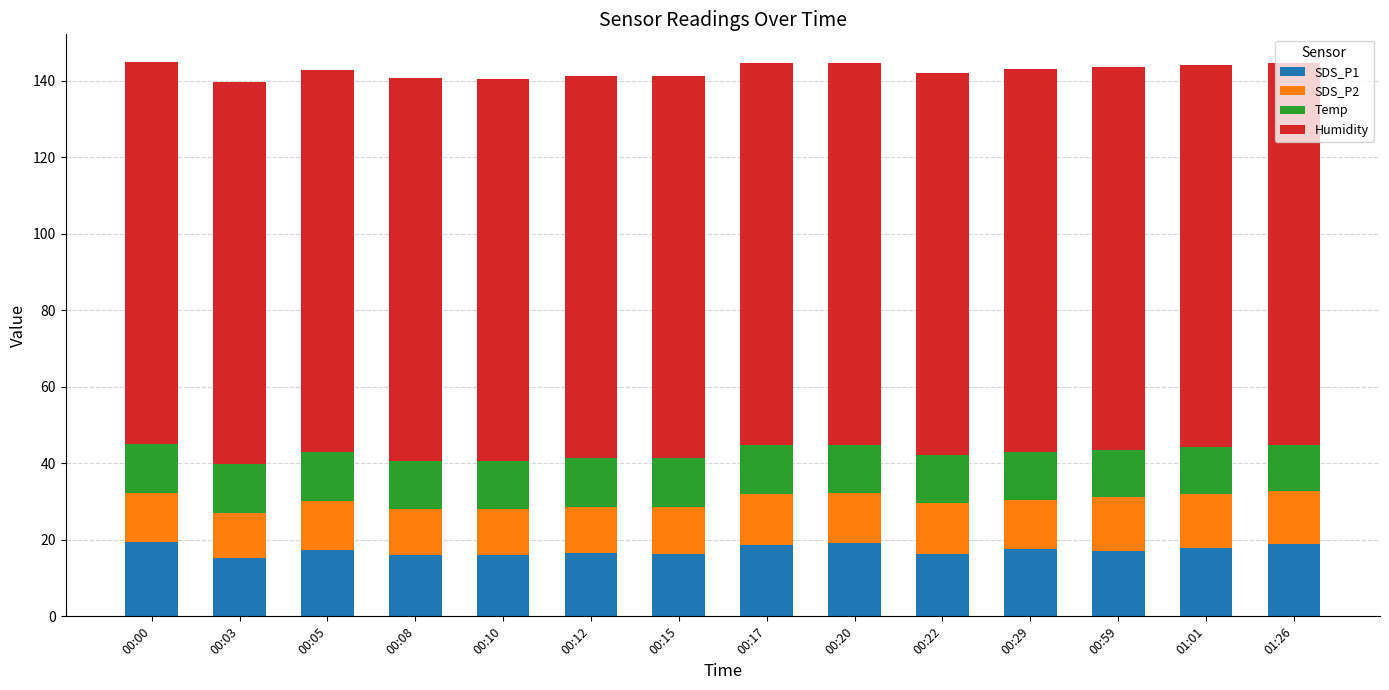

What are all the series names shown in the legend?

SDS_P1, SDS_P2, Temp, Humidity